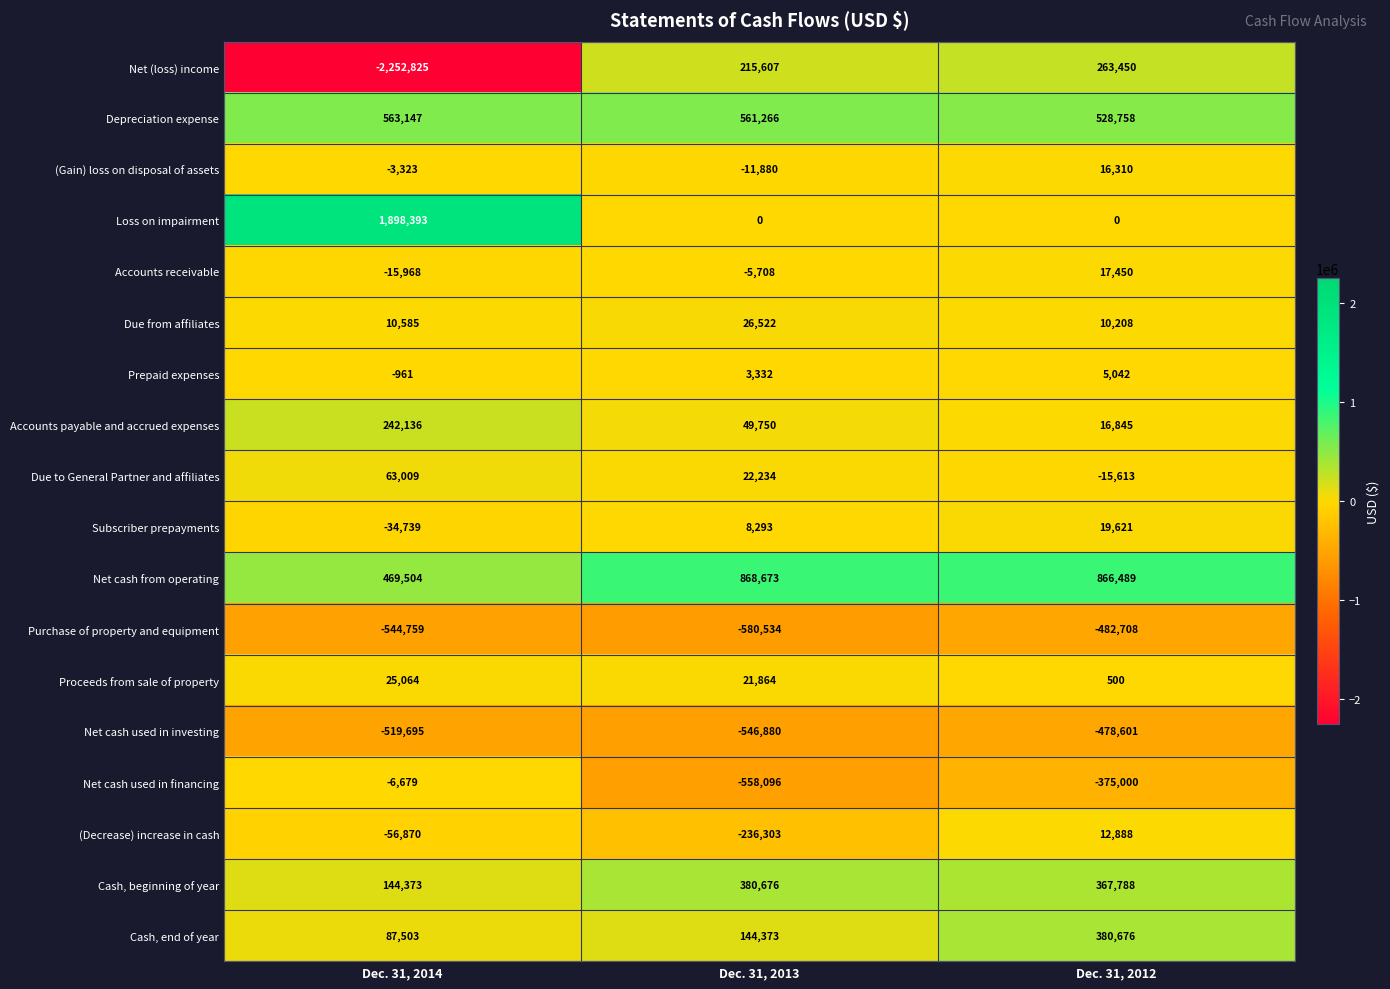

Rank the categories by Net (loss) income value from highest to lowest.

Dec. 31, 2012, Dec. 31, 2013, Dec. 31, 2014